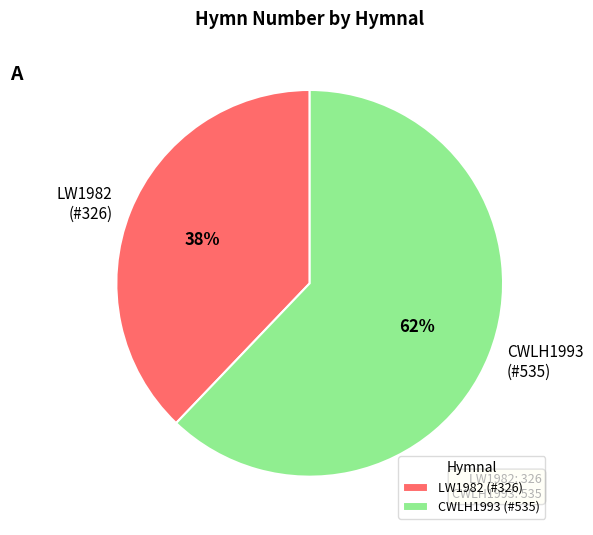

What is the ratio of the value at LW1982 (#326) to the value at CWLH1993 (#535)?

0.6